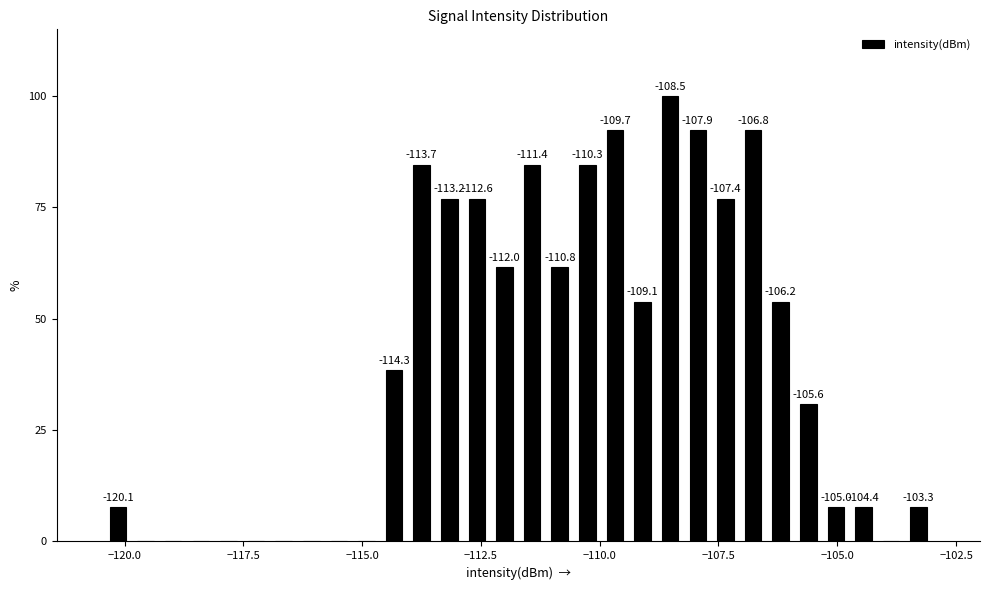

Read against the x-axis, roughly where is the centre of the tallest bar?

-108.5